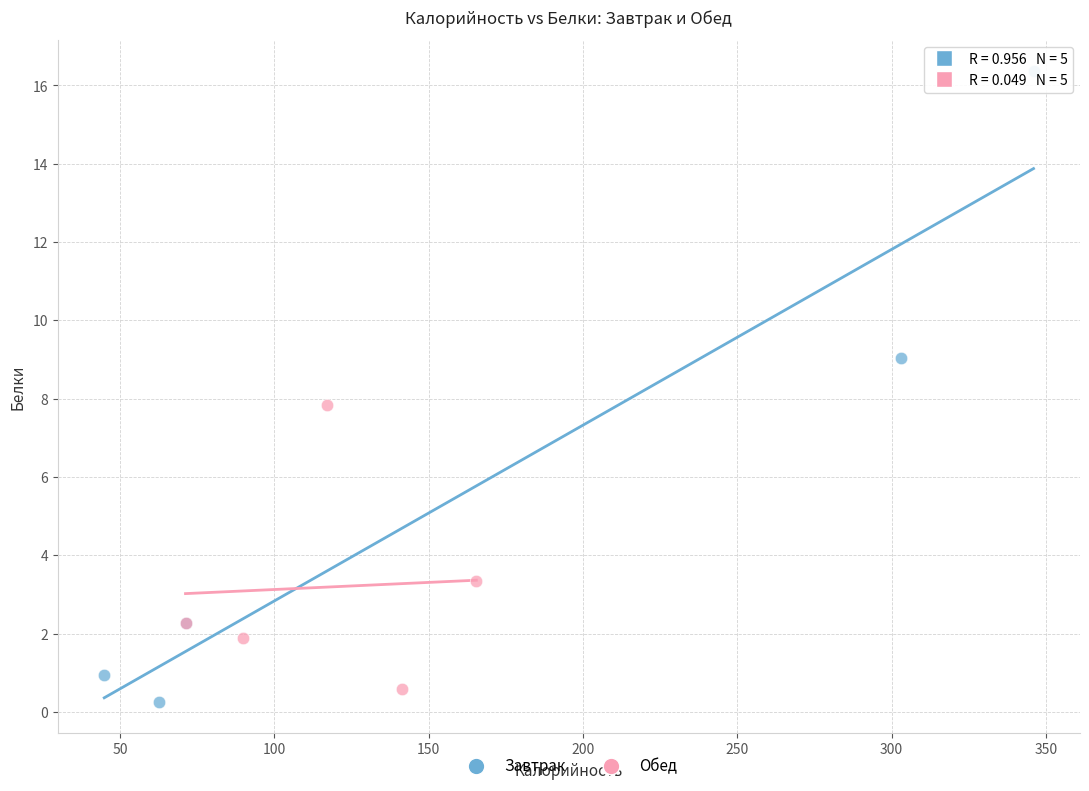

What are all the series names shown in the legend?

Завтрак, Обед